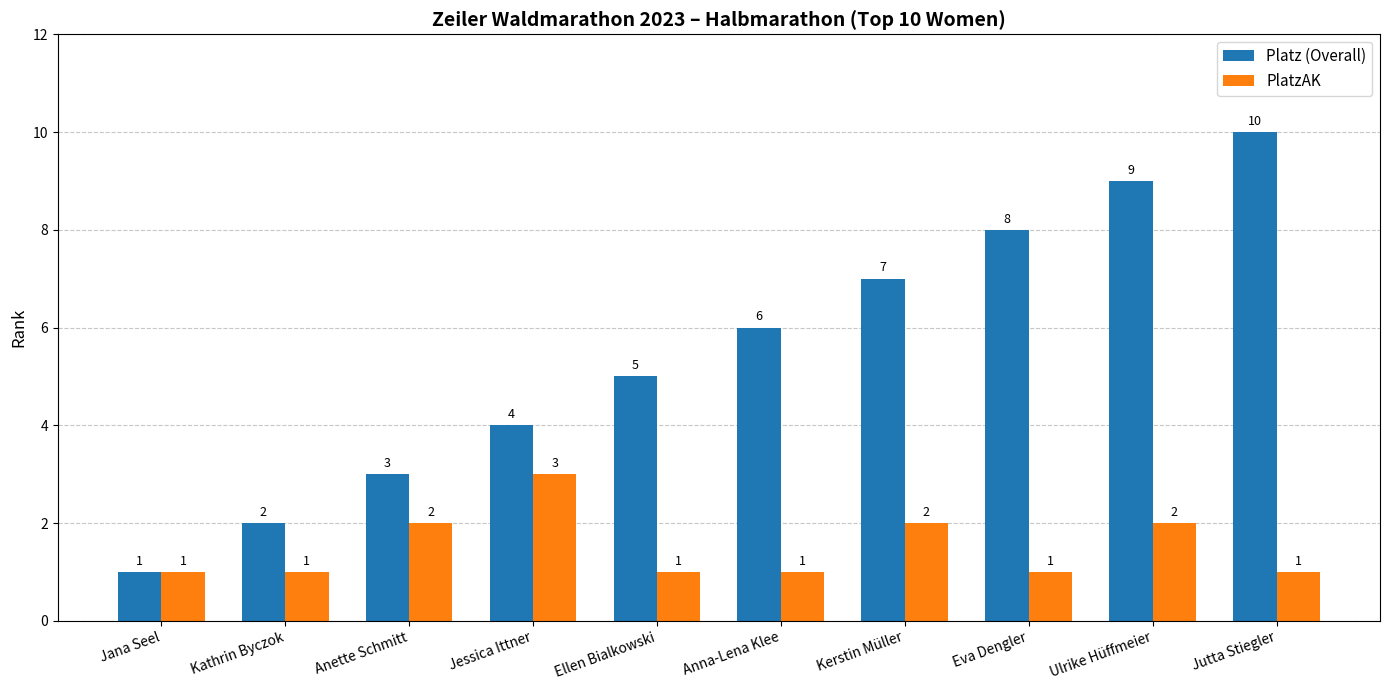

Between Ellen Bialkowski and Kerstin Müller, which series saw the biggest shift?

Platz (Overall)